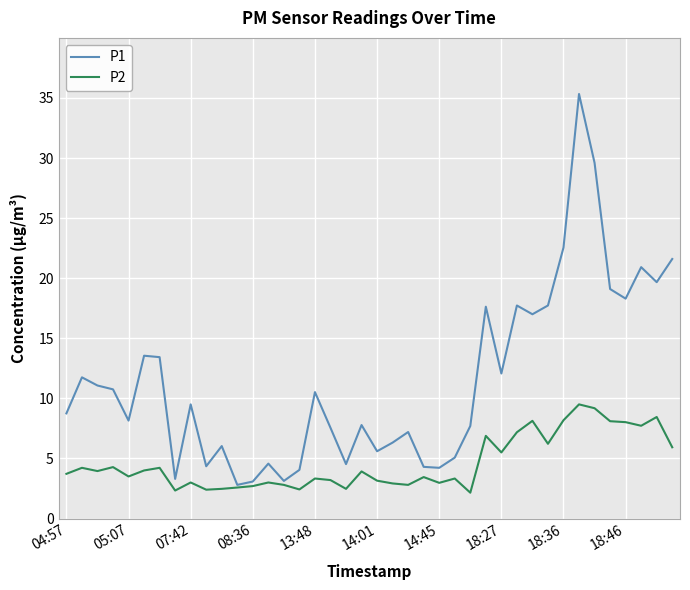

Which series has the largest total across all categories?

P1